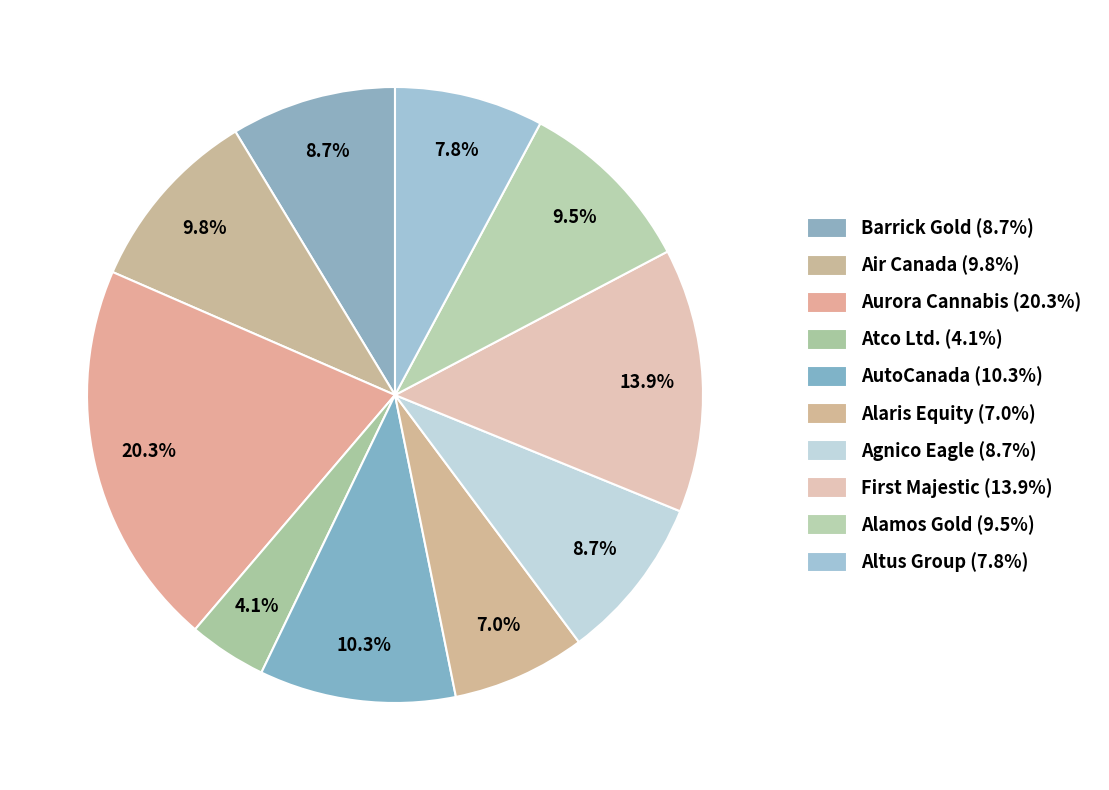

To the nearest percent, what is the combined percentage of Alamos Gold and Aurora Cannabis?

30%